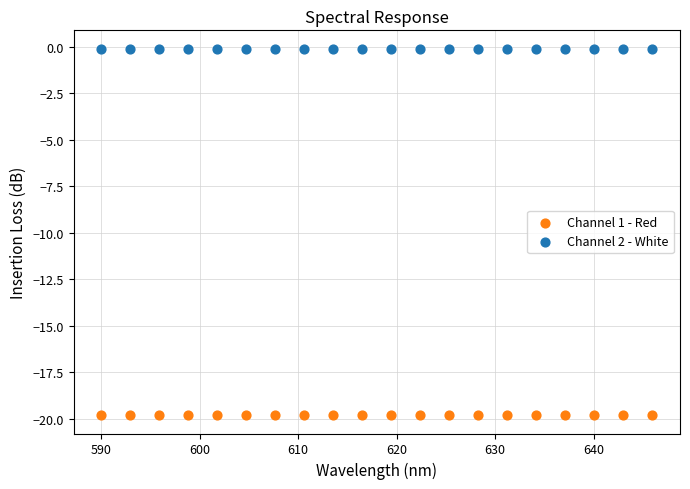

Which series contains the highest Y value?

Channel 2 - White